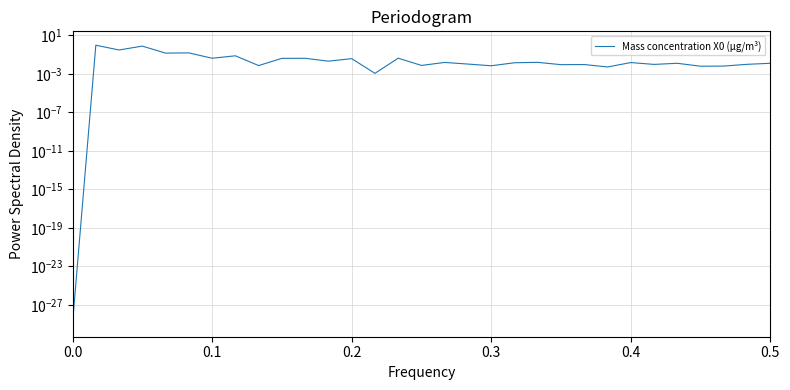

How many lines are shown in the chart?

1